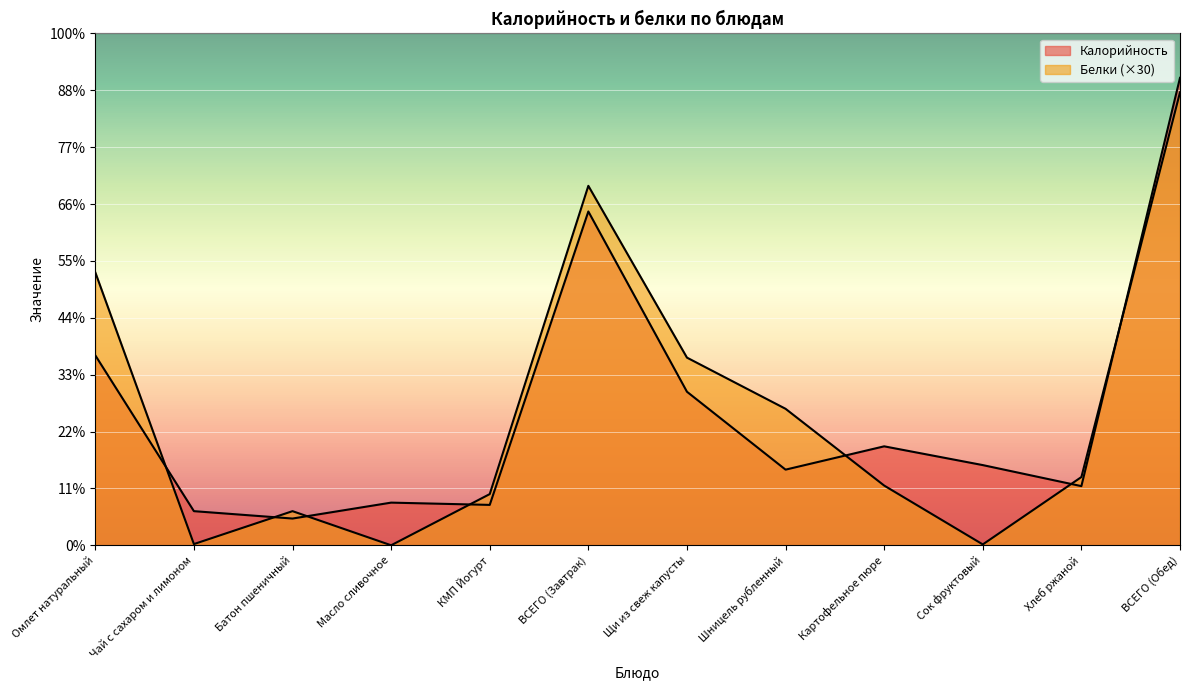

List the labels in order of Белки value, smallest first.

Масло сливочное, Сок фруктовый, Чай с сахаром и лимоном, Батон пшеничный, КМП Йогурт, Картофельное пюре, Хлеб ржаной, Шницель рубленный, Щи из свеж капусты, Омлет натуральный, ВСЕГО (Завтрак), ВСЕГО (Обед)